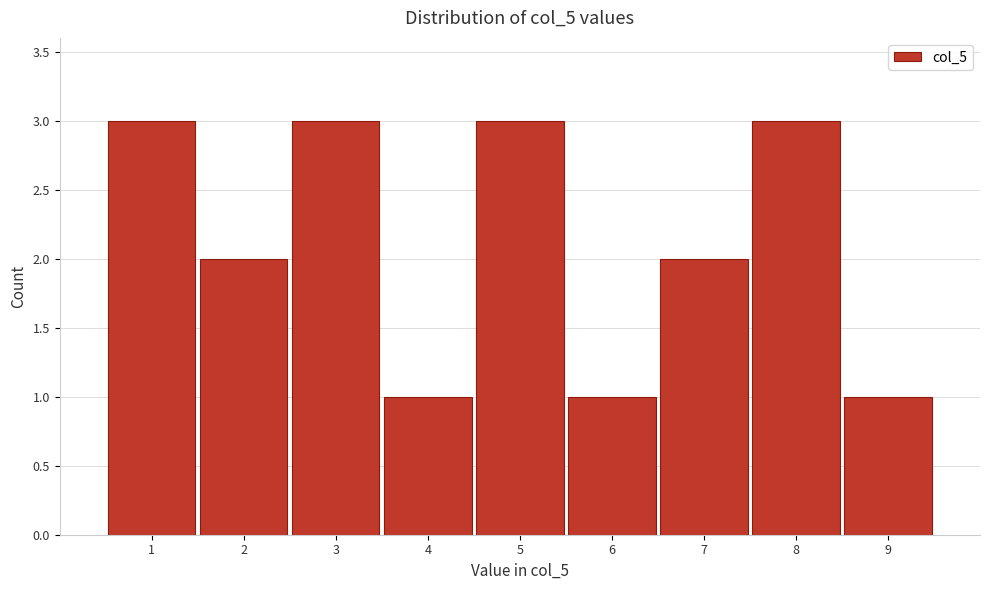

How tall is the bar that spans 5.5 to 6.5 on the x-axis? The values are not printed on the chart, so give them approximately, as read against the axis.

1